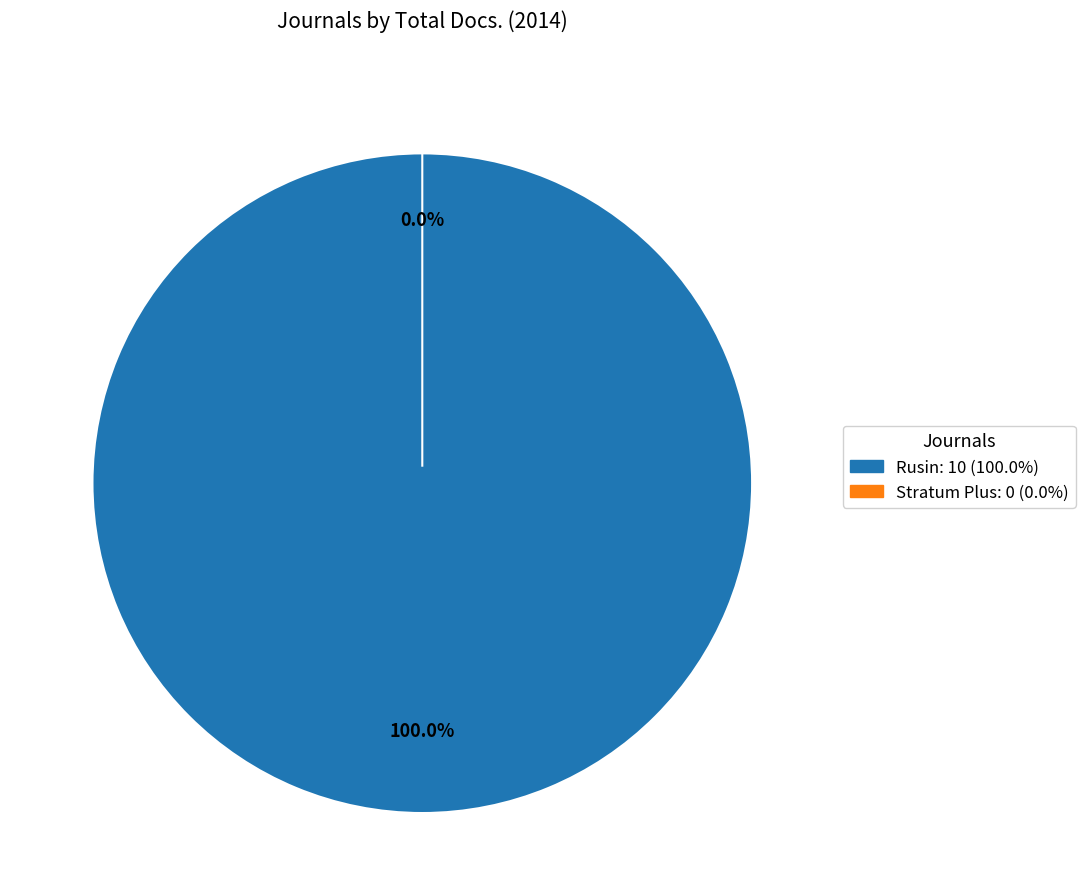

To the nearest percent, what percentage of the pie is Rusin?

100%